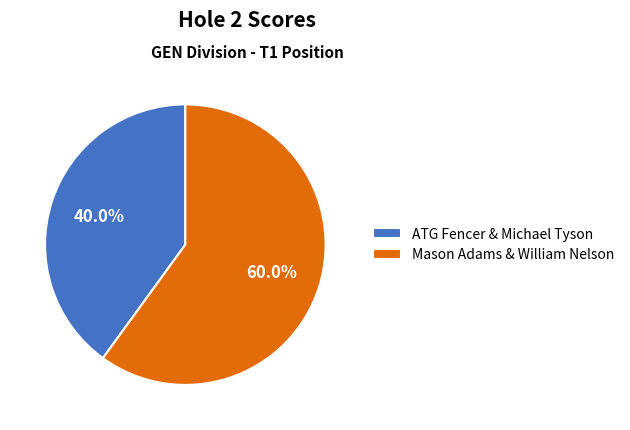

Does ATG Fencer & Michael Tyson account for over 50% of the chart?

No